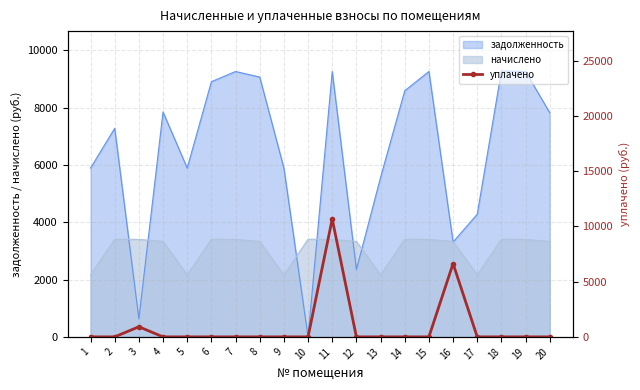

True or false: there are more than 0 points higher than both neighbors.

True